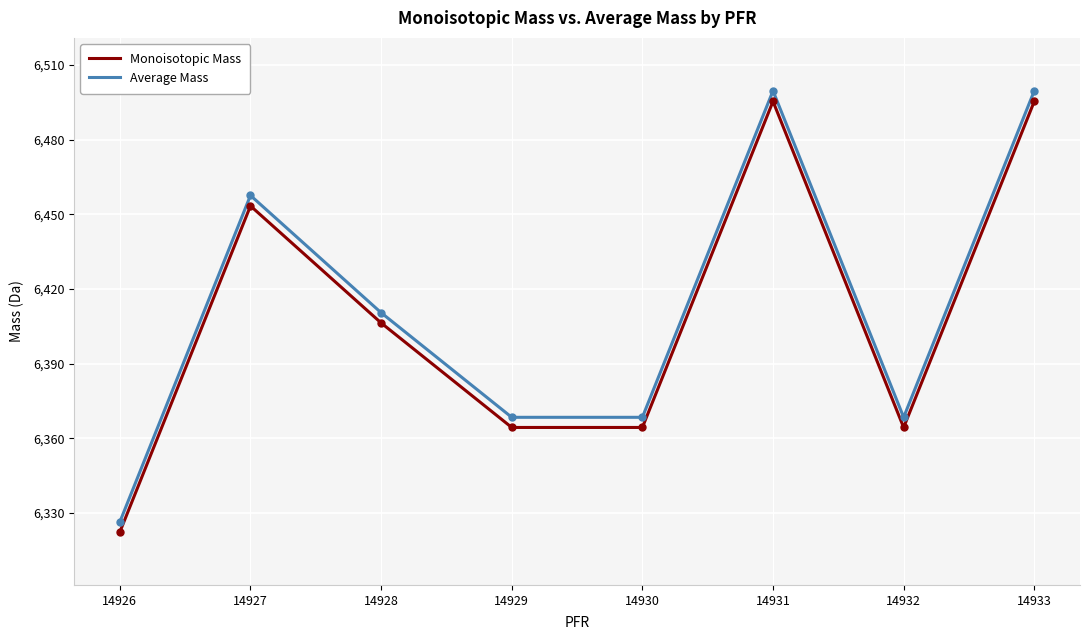

Between 14928 and 14932, which series saw the biggest shift?

Average Mass